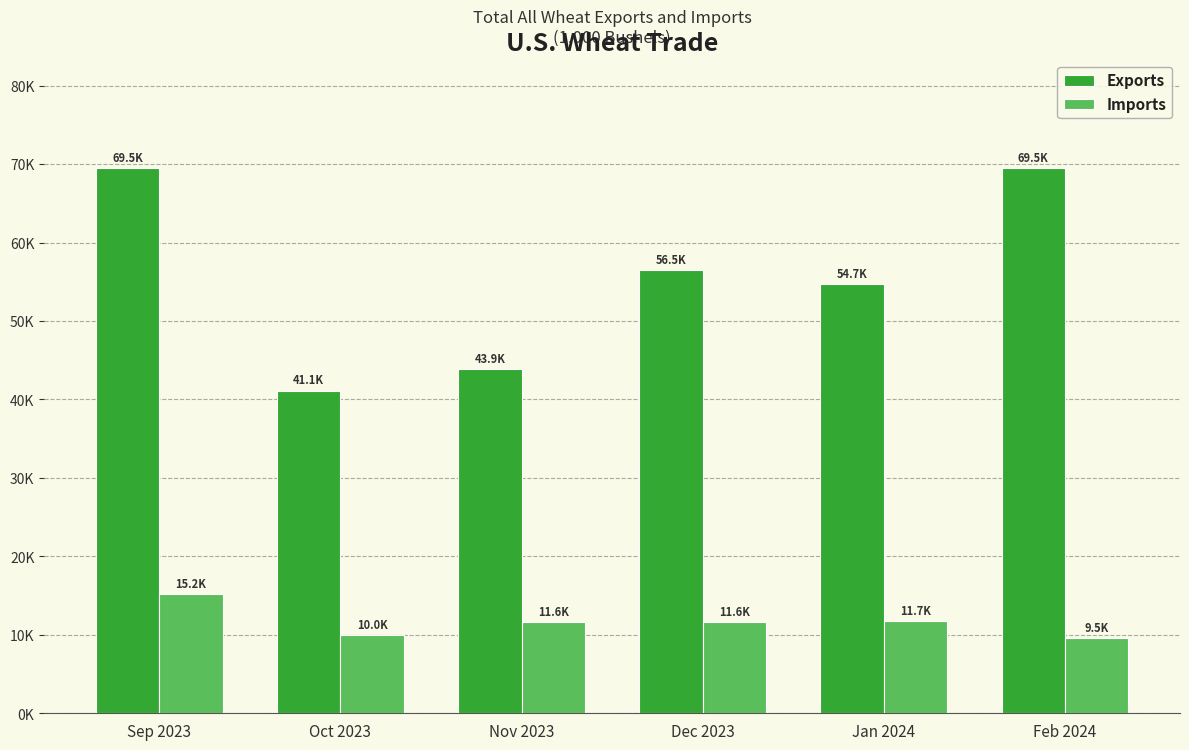

Does the chart contain stacked bars?

No